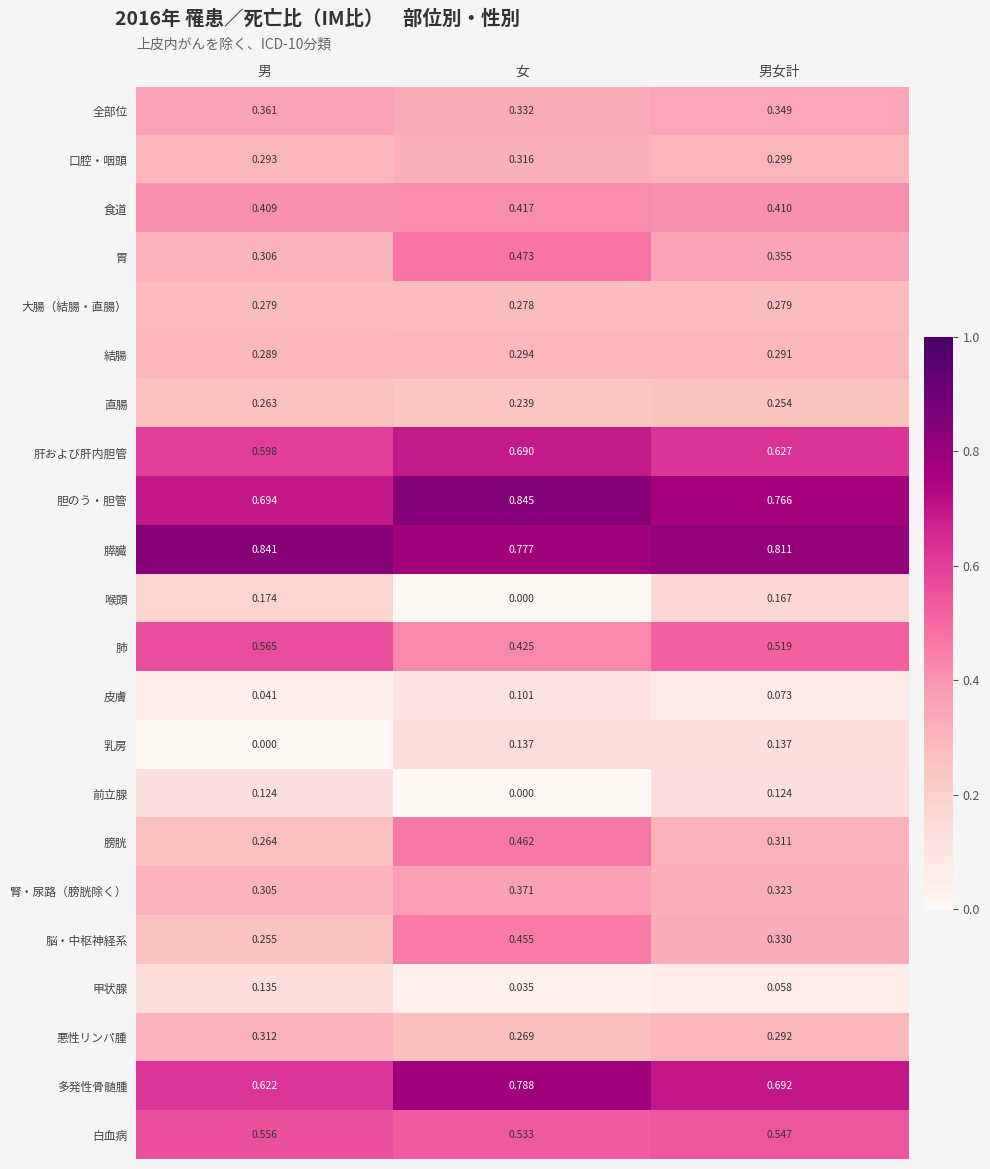

At which label is 前立腺 closest to 0?

女